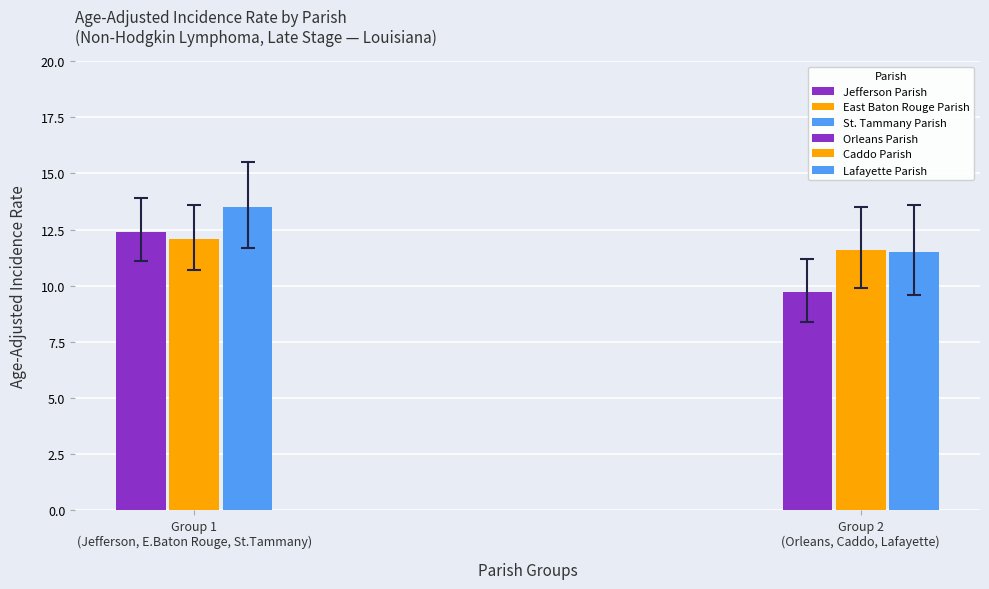

What is the label of the 6th bar from the left?

Lafayette Parish